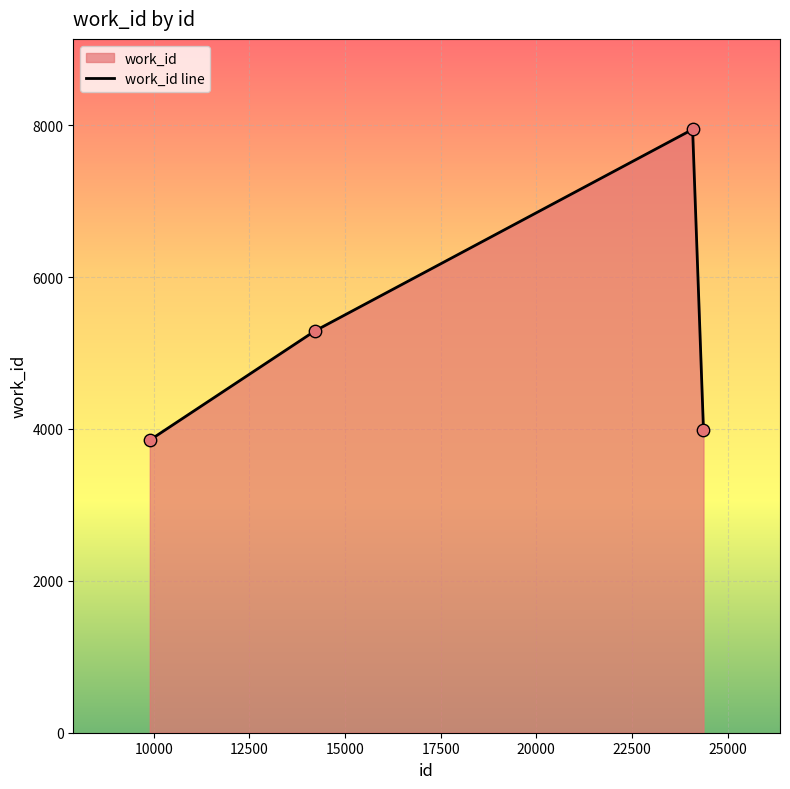

What is the minimum value shown in the chart?

3853